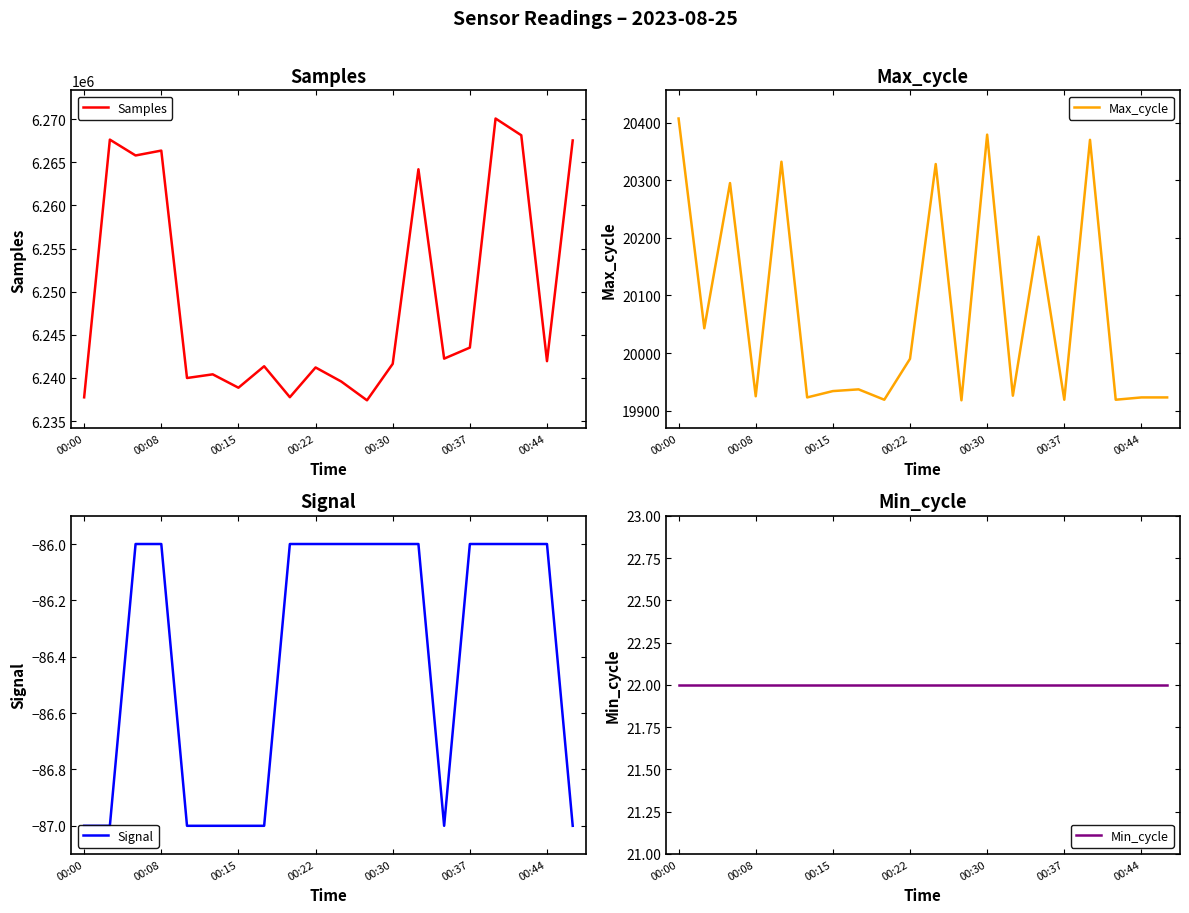

Where is the first local minimum for Signal?

14